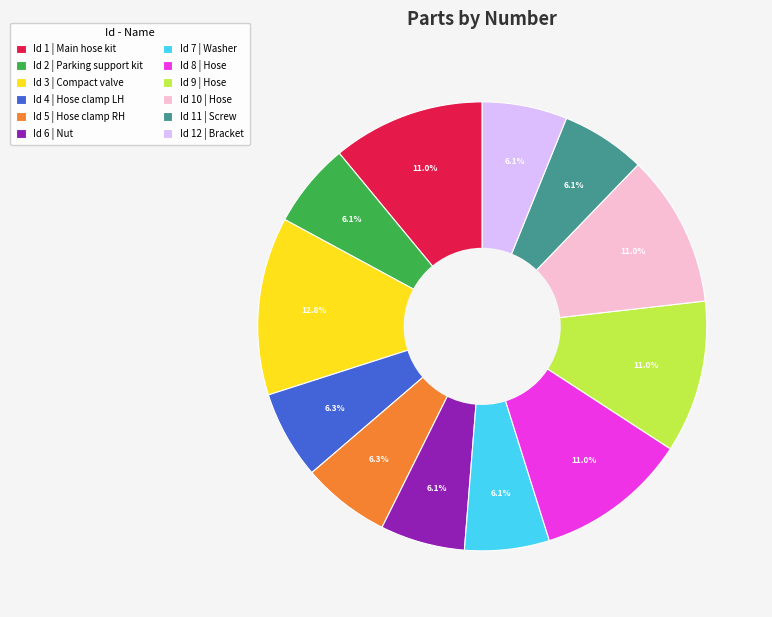

What is the largest slice in the pie chart?

Id 3 | Compact valve